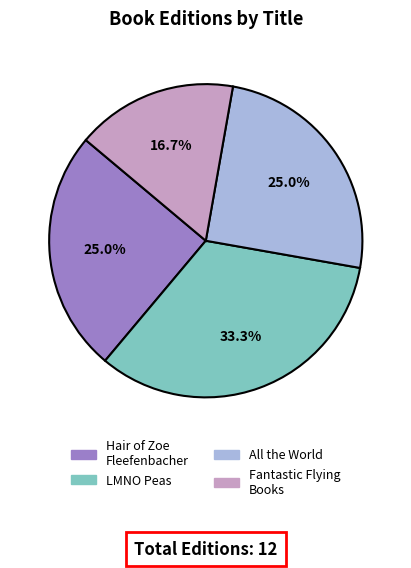

To the nearest percent, what is the difference between the largest and smallest slice percentages?

17%